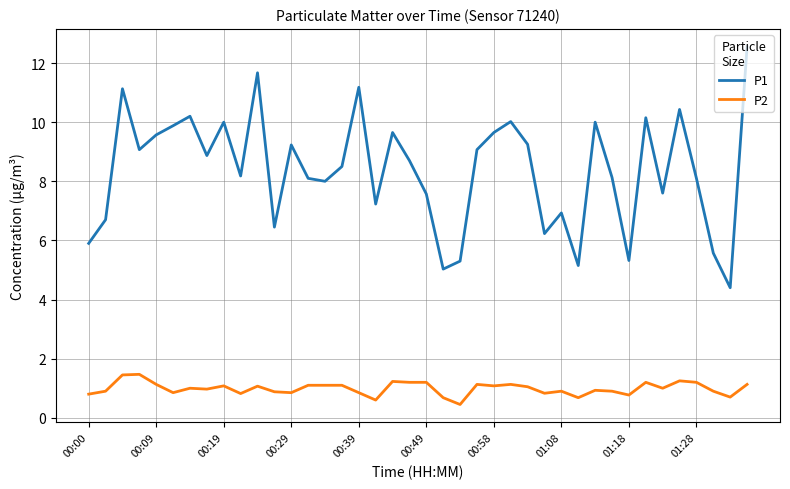

List the series in order of their peak value, highest first.

P1, P2